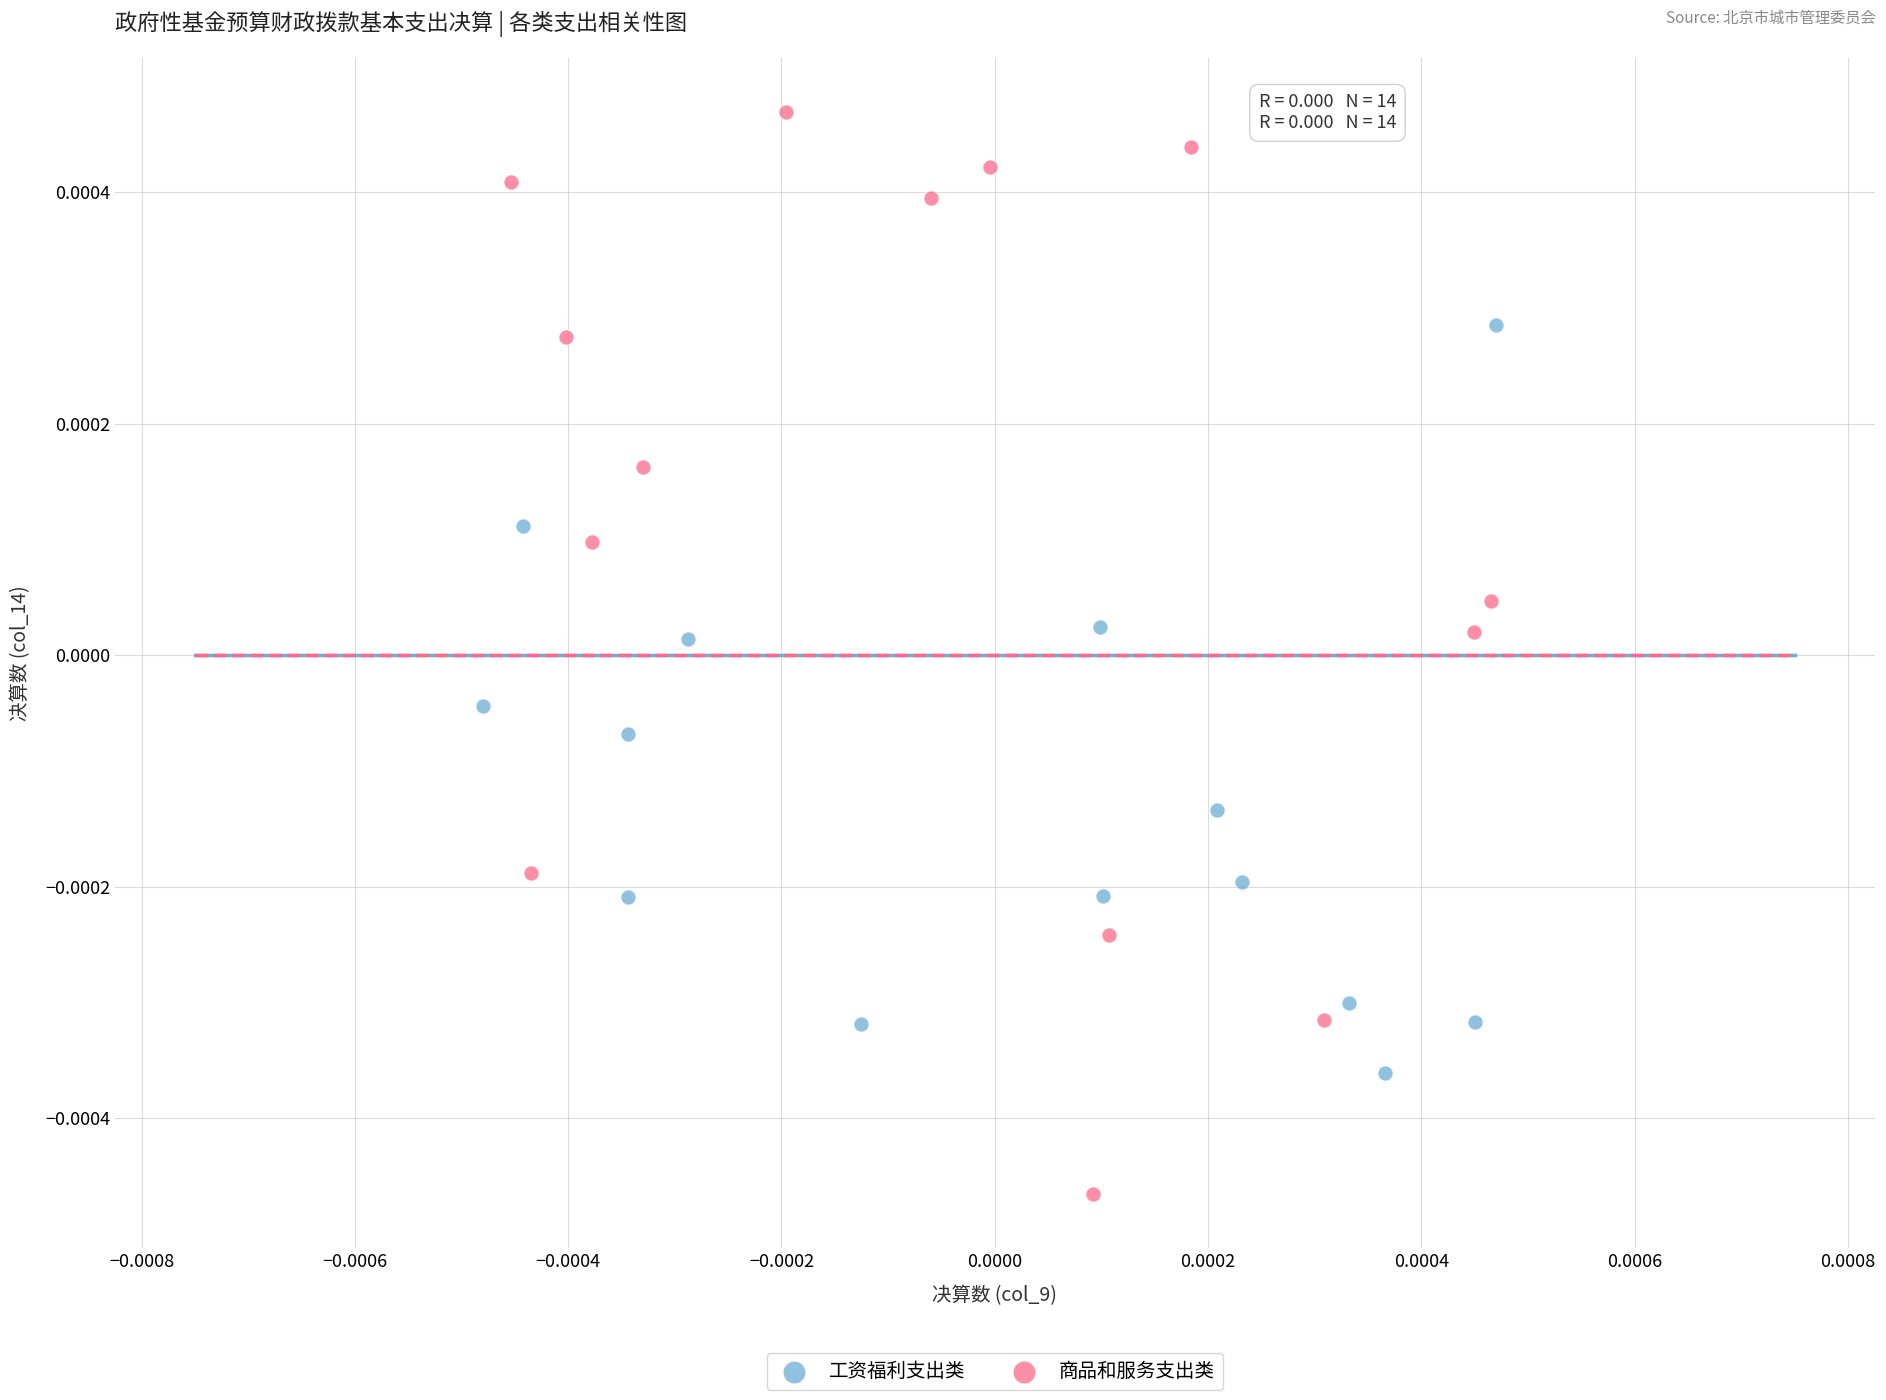

Which series has the largest Y range (max minus min)?

商品和服务支出类